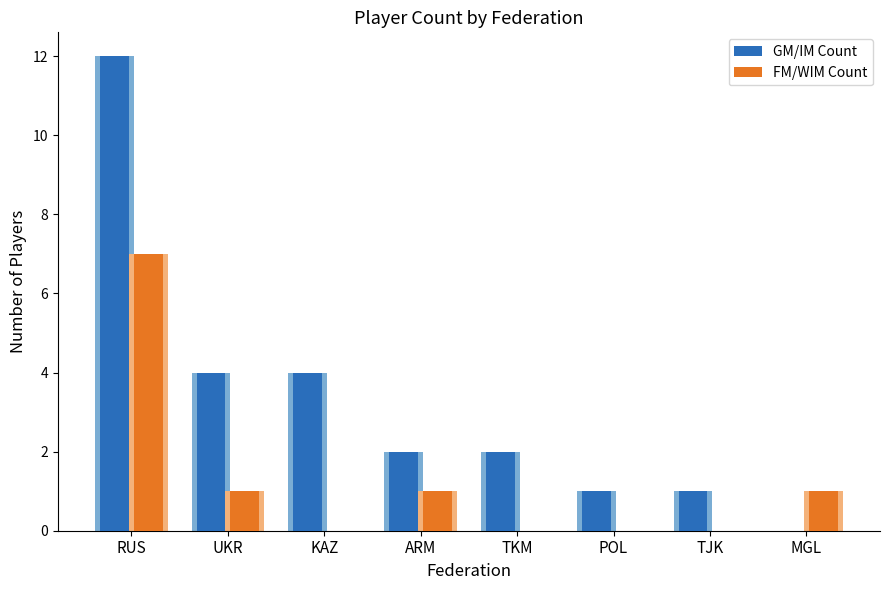

What are all the series names shown in the legend?

GM/IM Count, FM/WIM Count